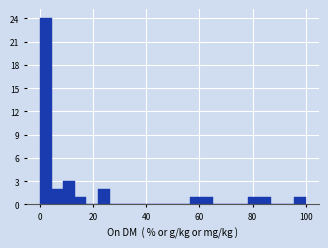

Around what value on the x-axis is the tallest bar? Give the approximate position of its centre, as read against the axis.

2